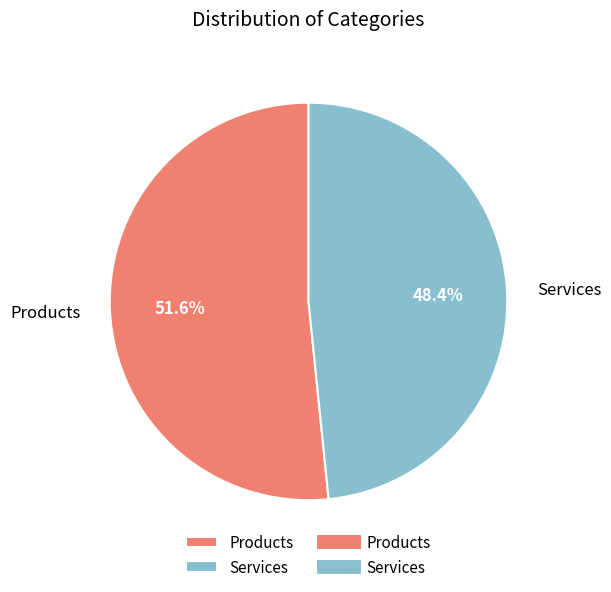

Count the number of slices in the pie.

2